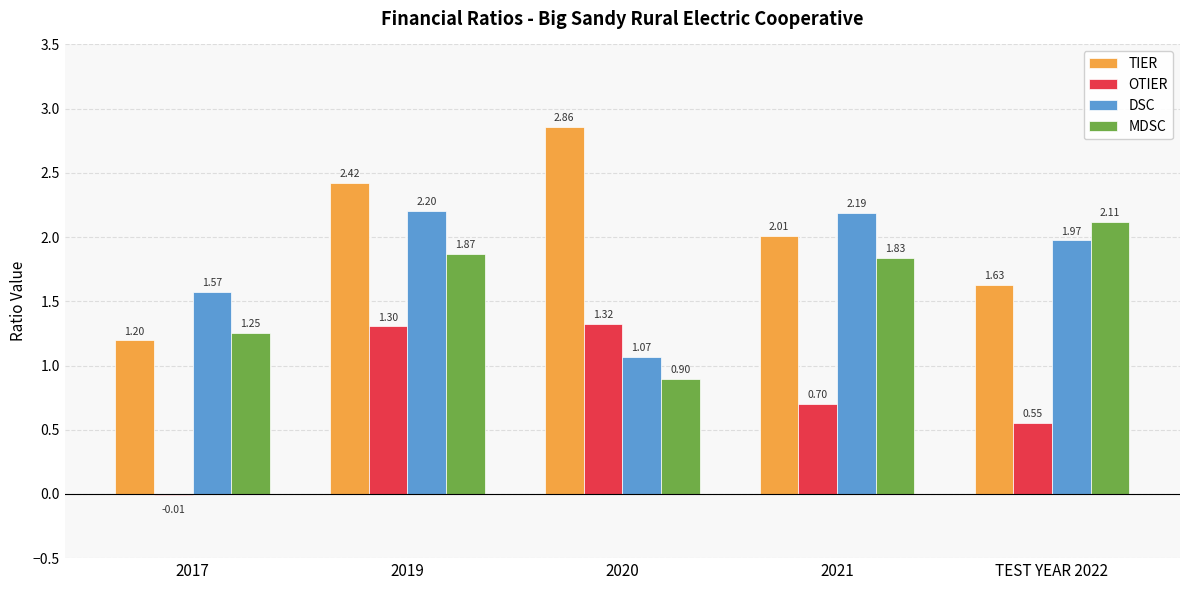

Does the chart contain stacked bars?

No